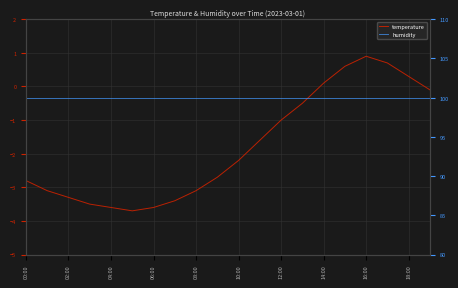

What is the label of the 3rd point from the left?

02:00